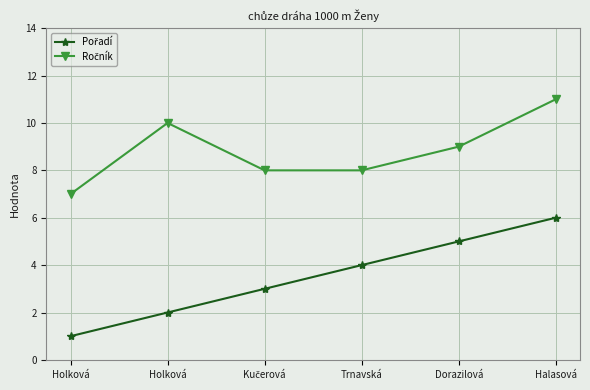

What is the approximate value of Ročník at Holková?

7